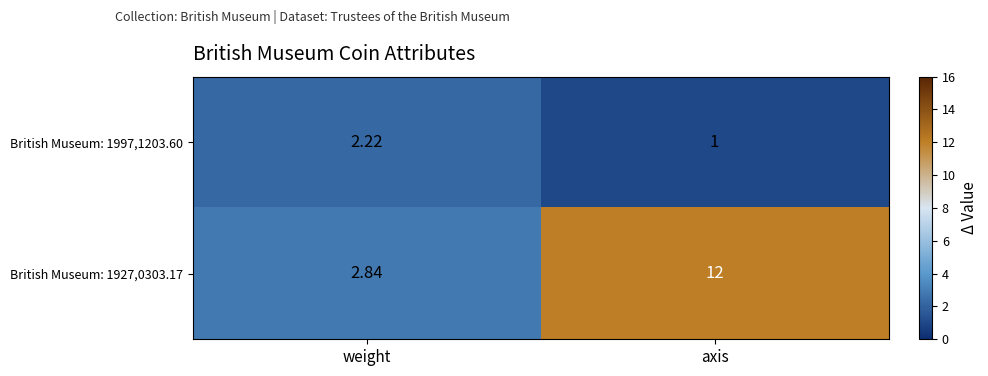

List the series in order of their overall mean, highest first.

British Museum: 1927,0303.17, British Museum: 1997,1203.60